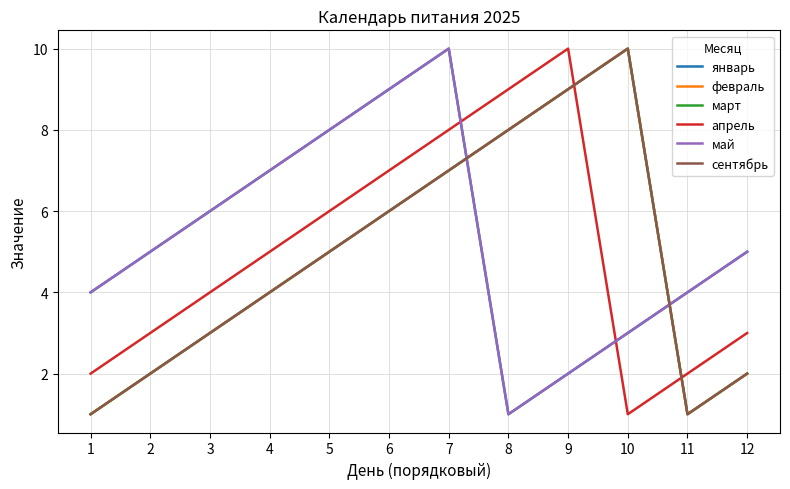

How many interior local valleys does the январь series have?

1